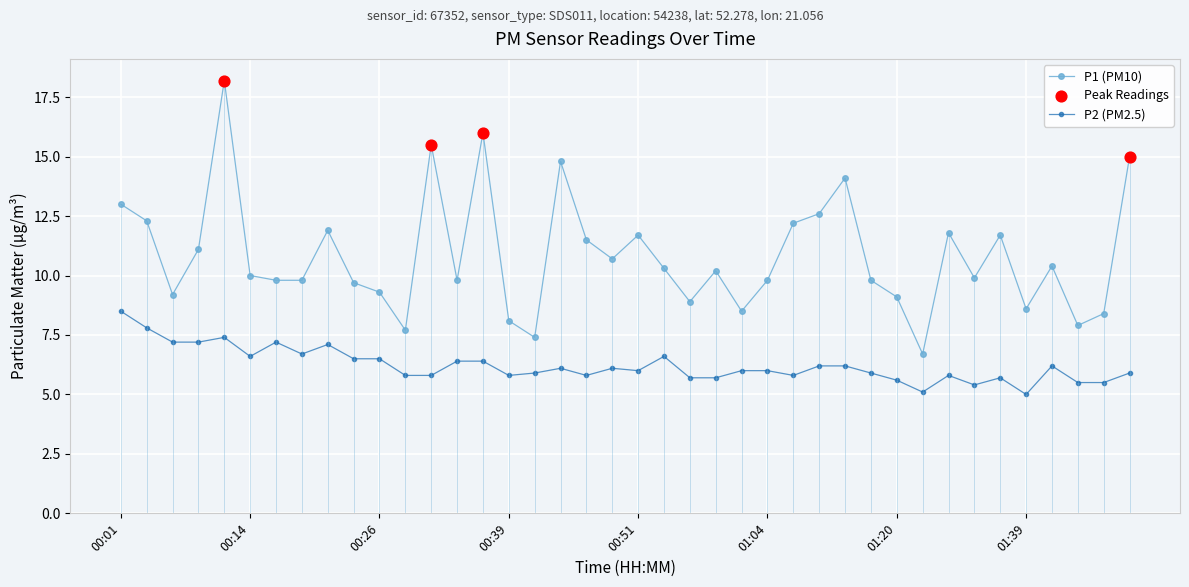

At how many categories does at least one series exceed 8?

36